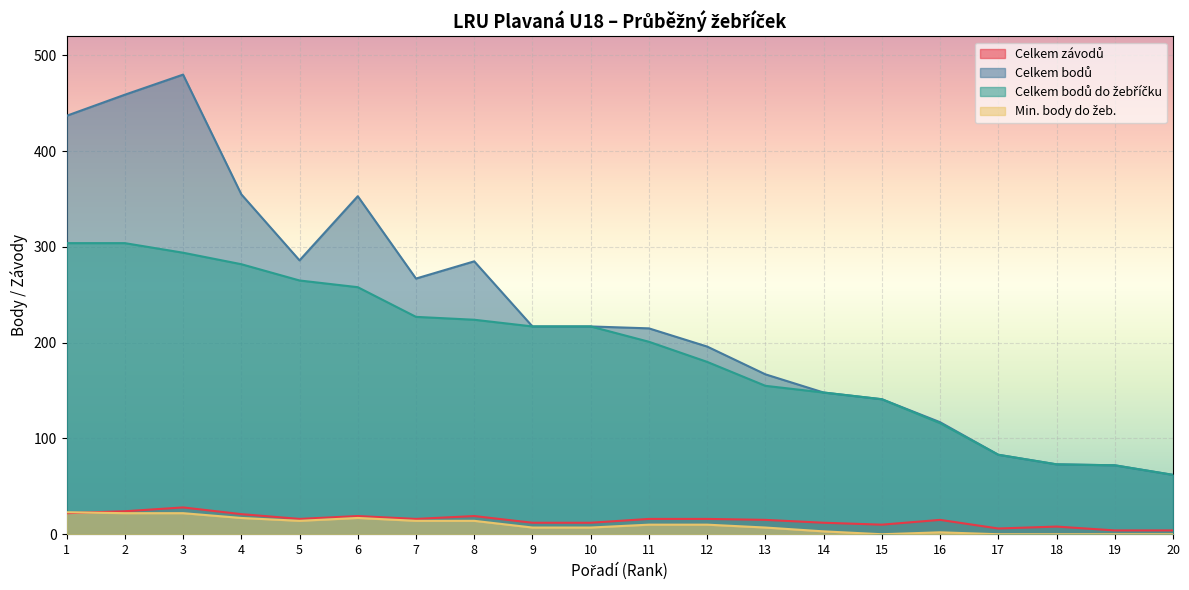

Between 1 and 18, which series saw the biggest shift?

Celkem bodů